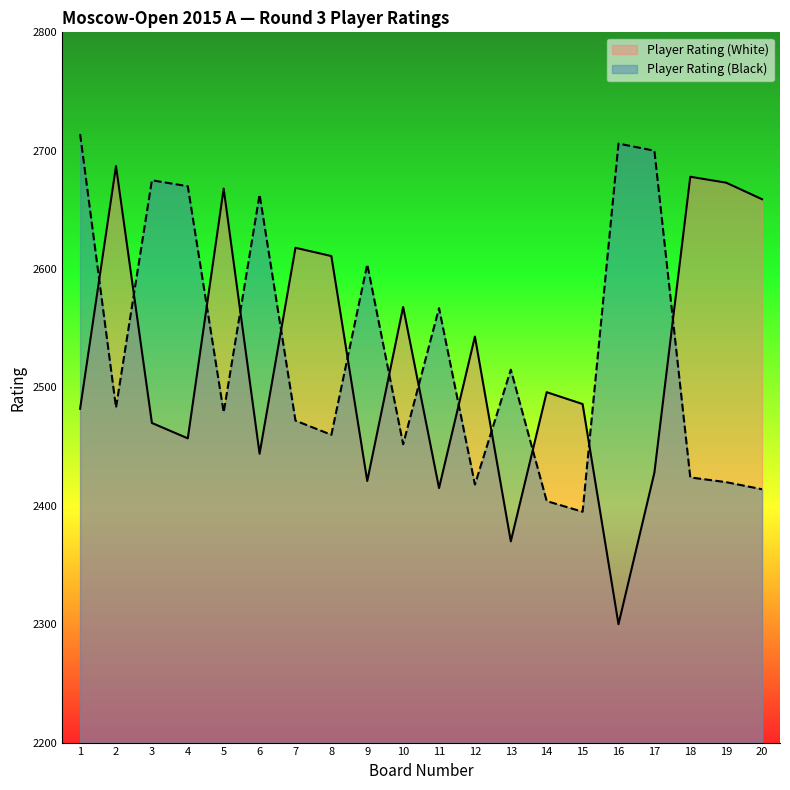

How many lines are shown in the chart?

2